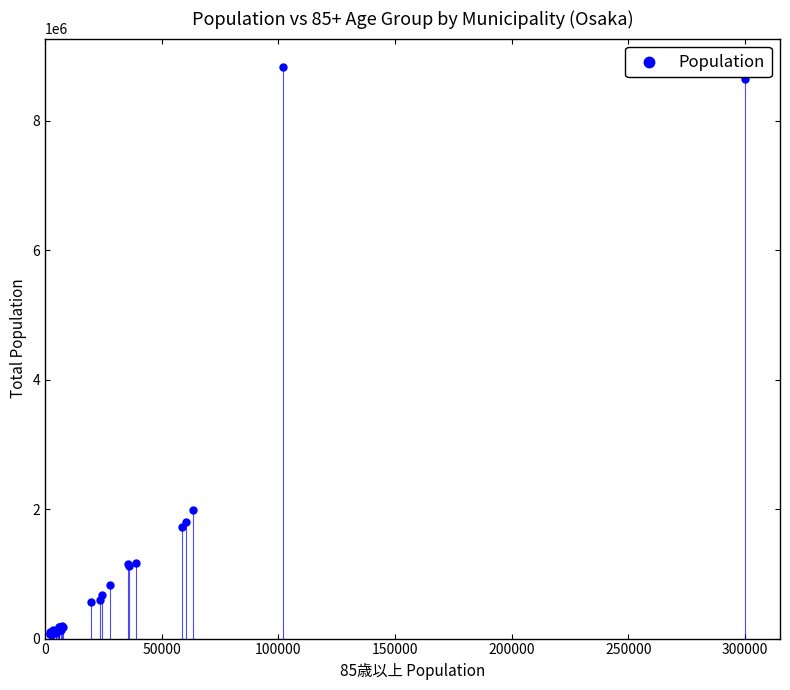

What Y value in the scatter plot is closest to 4445825?

1986579